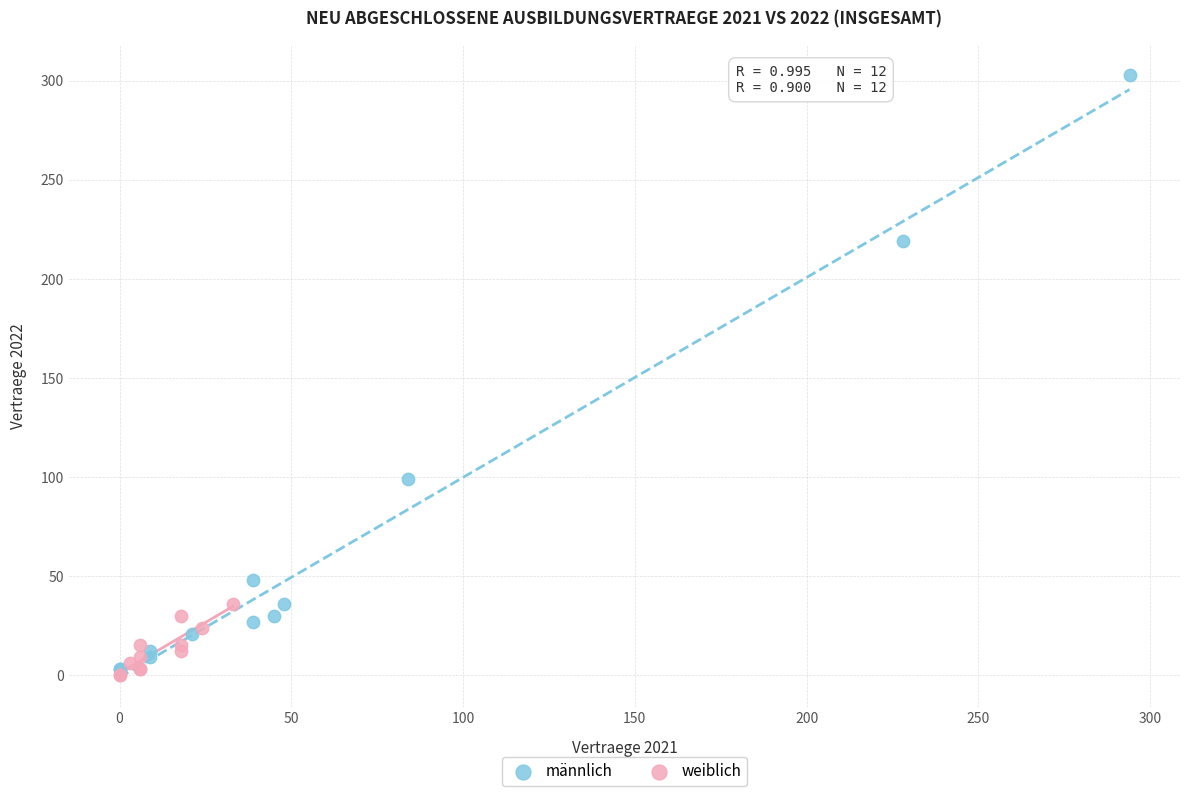

What are all the series names shown in the legend?

männlich, weiblich